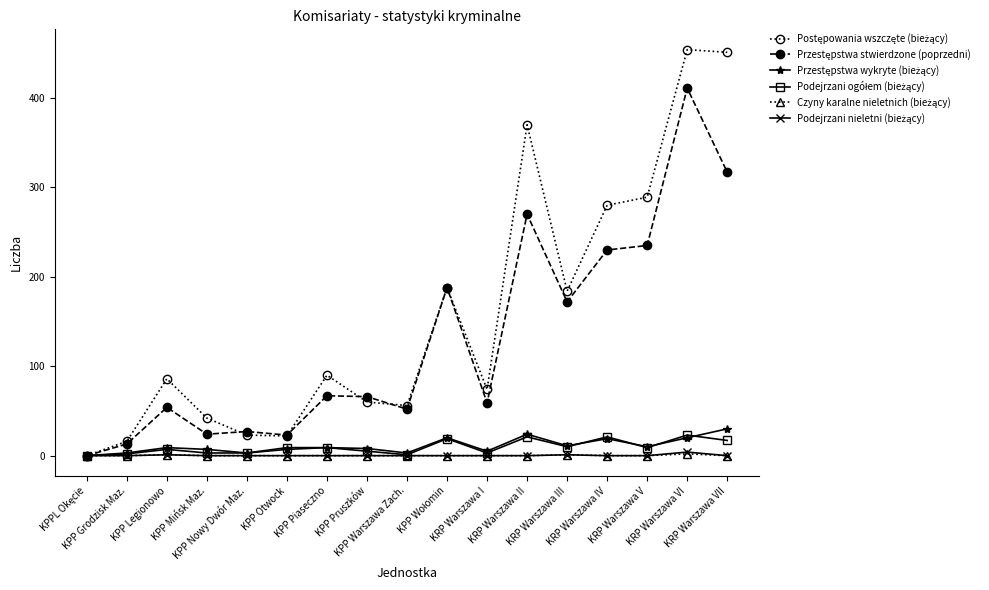

How many lines are shown in the chart?

6